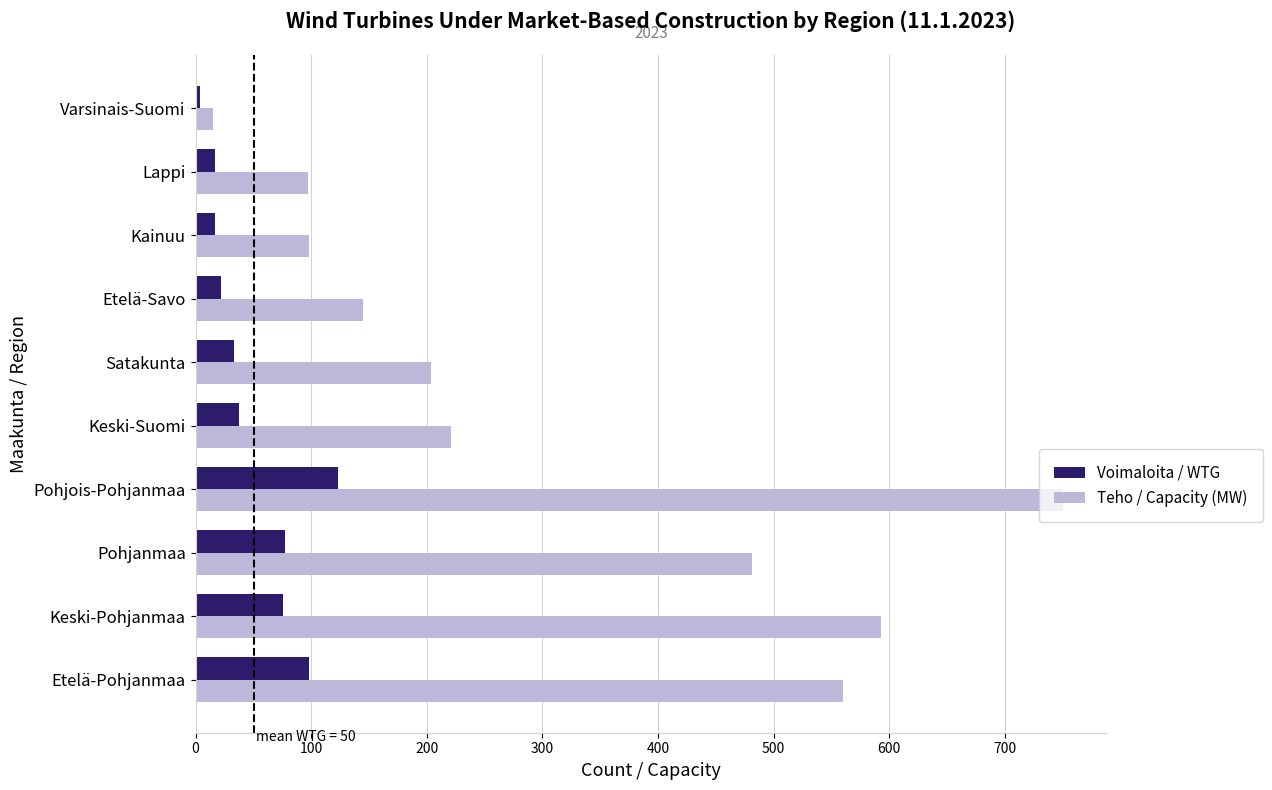

True or false: Voimaloita / WTG has a value of 38.0 at Keski-Suomi.

True